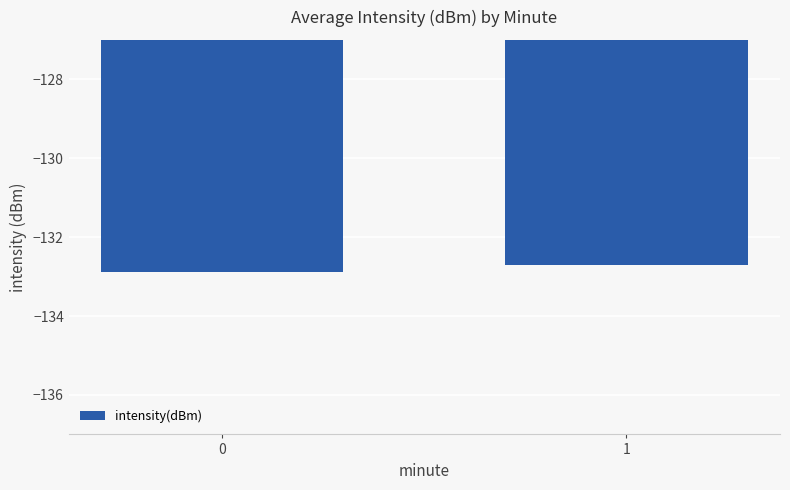

Does the chart contain any negative values?

Yes